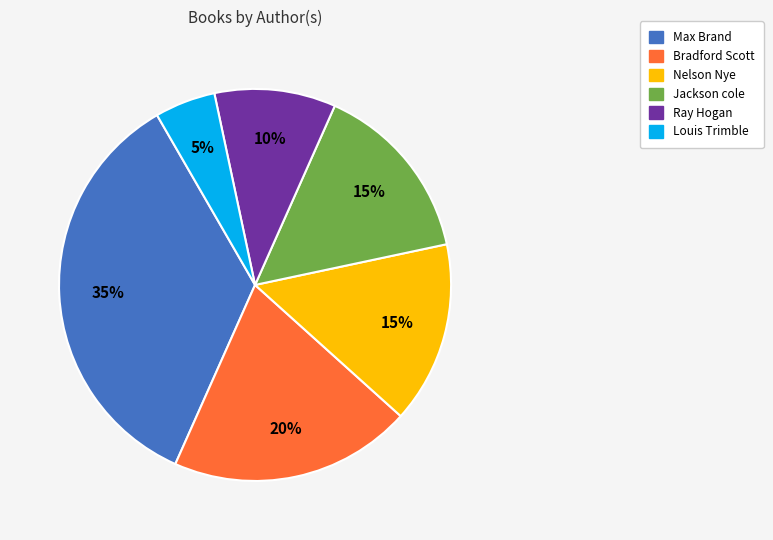

How many segments does this pie chart have?

6